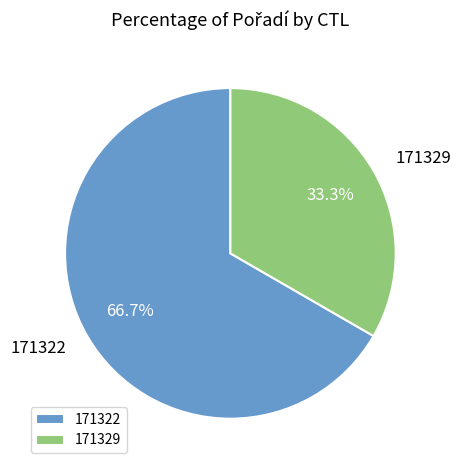

Does 171329 represent more than half of the total?

No